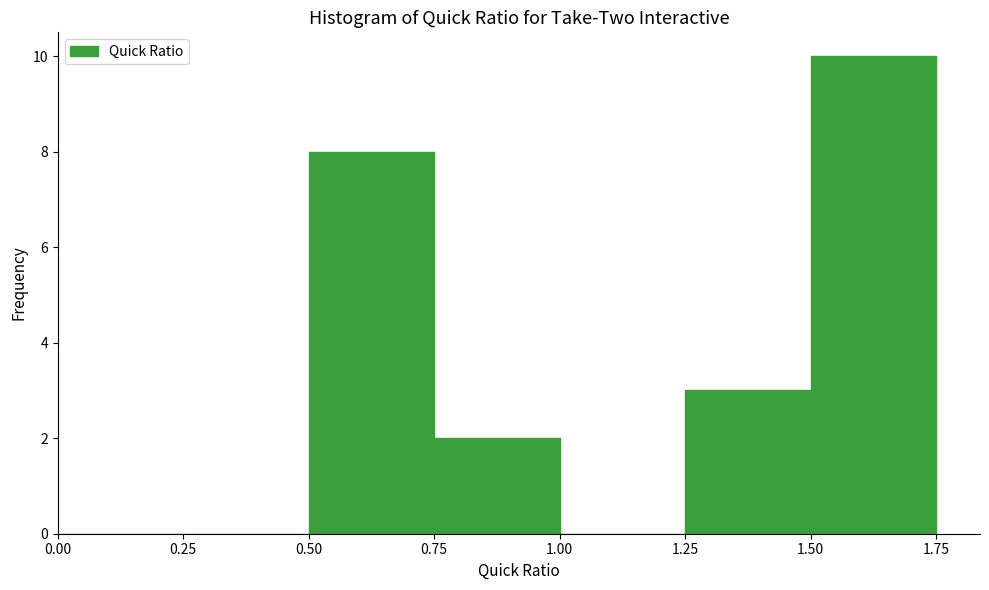

Reading left to right, transcribe this chart: for each bar, give the range it covers on the x-axis and its height. The values are not printed on the chart, so give them approximately, as read against the axis.

0.00 to 0.25: 0
0.25 to 0.50: 0
0.50 to 0.75: 8
0.75 to 1.00: 2
1.00 to 1.25: 0
1.25 to 1.50: 3
1.50 to 1.75: 10